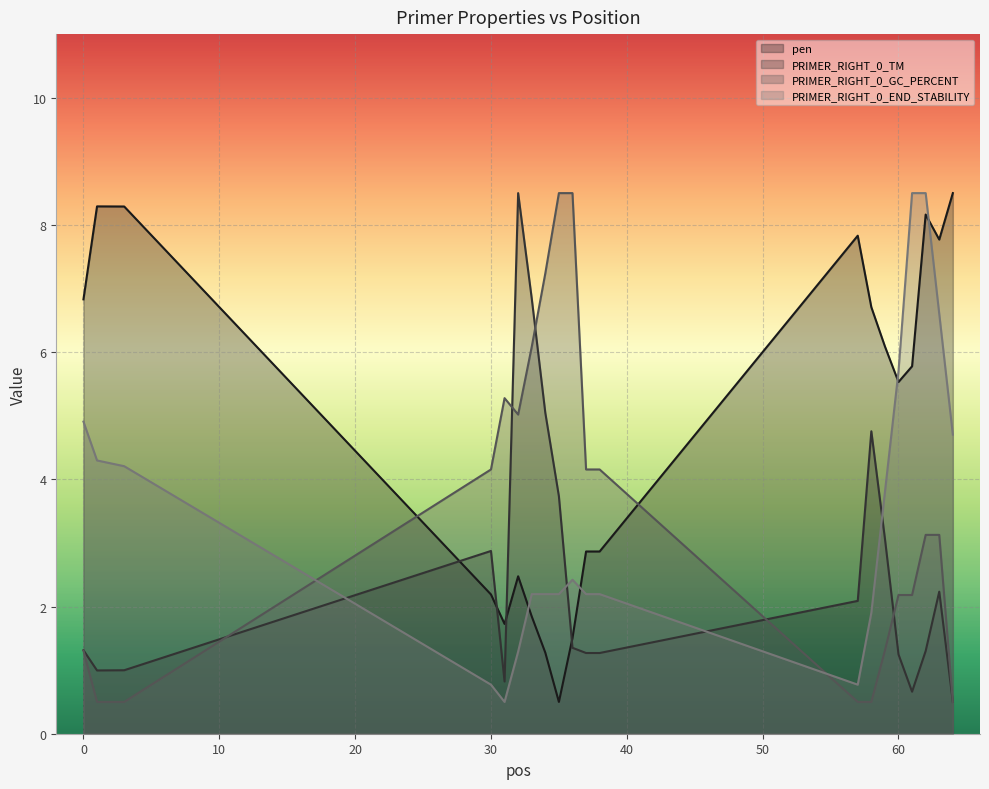

At how many categories does at least one series exceed 6?

15